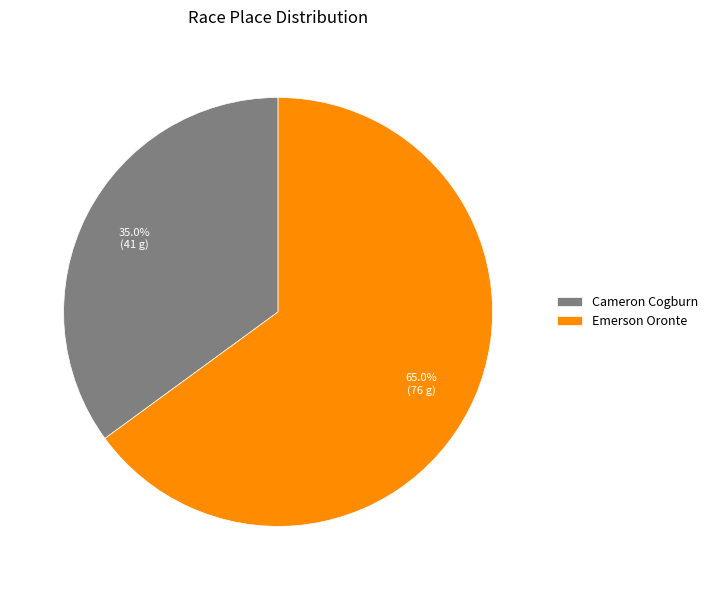

To the nearest percent, what percentage of the pie is Cameron Cogburn?

35%